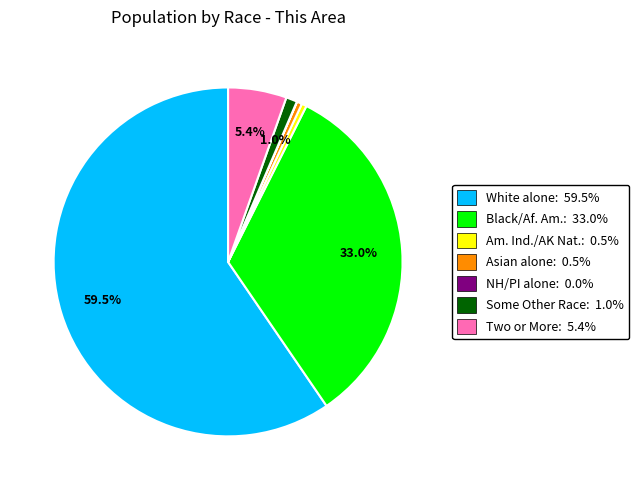

How much of the chart is everything except Black/Af. Am.: 33.0%?

67.0%